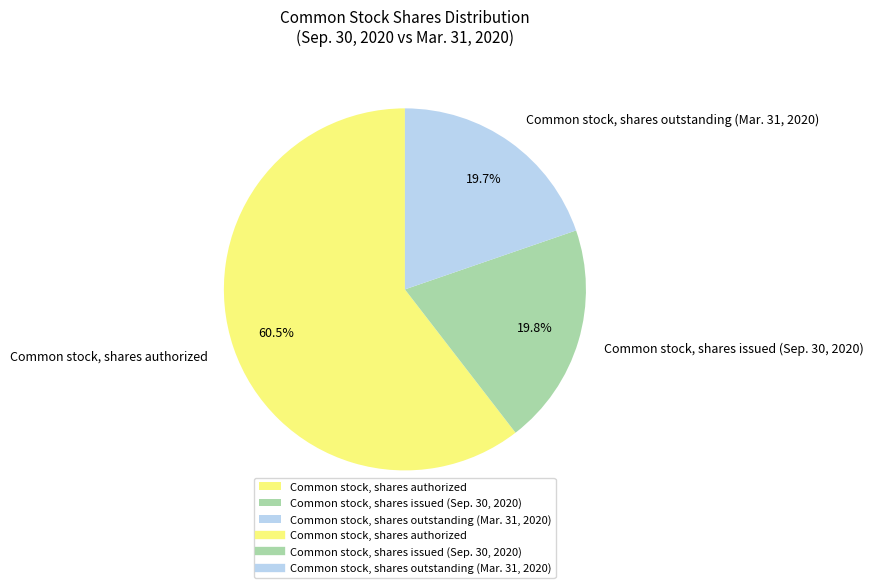

Is Common stock, shares authorized the majority of the pie?

Yes